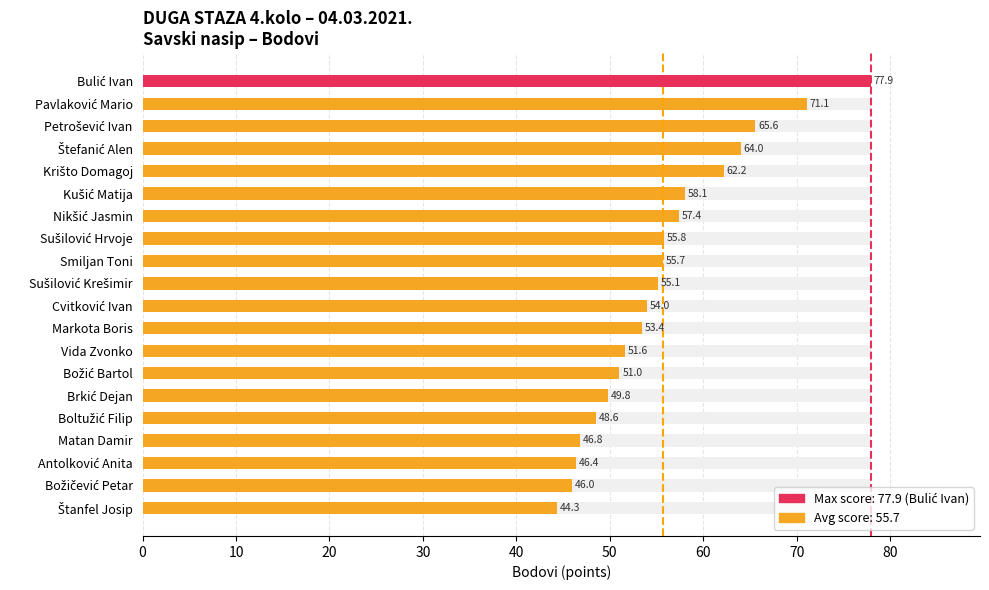

How many data points are less than 55?

10